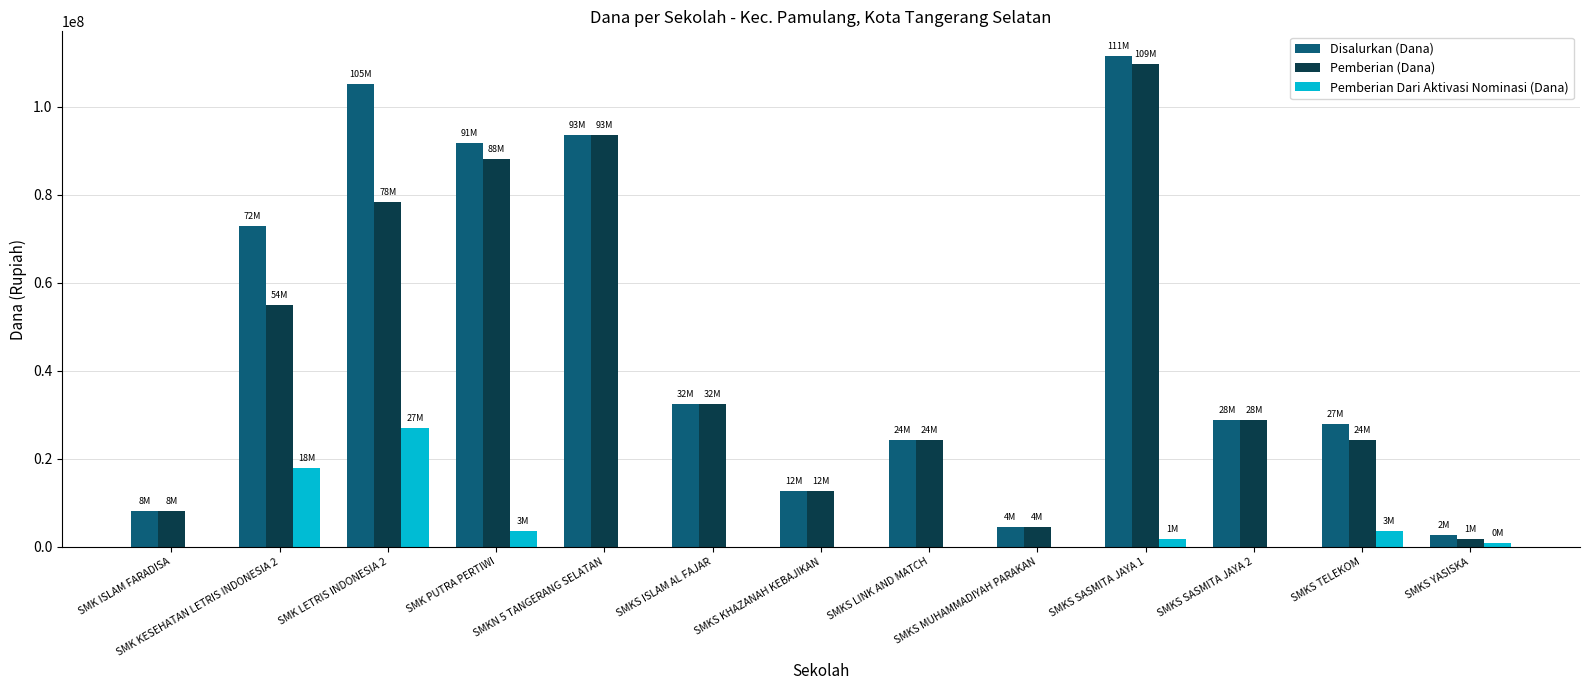

What is the average value of the Disalurkan (Dana) series?

47423077